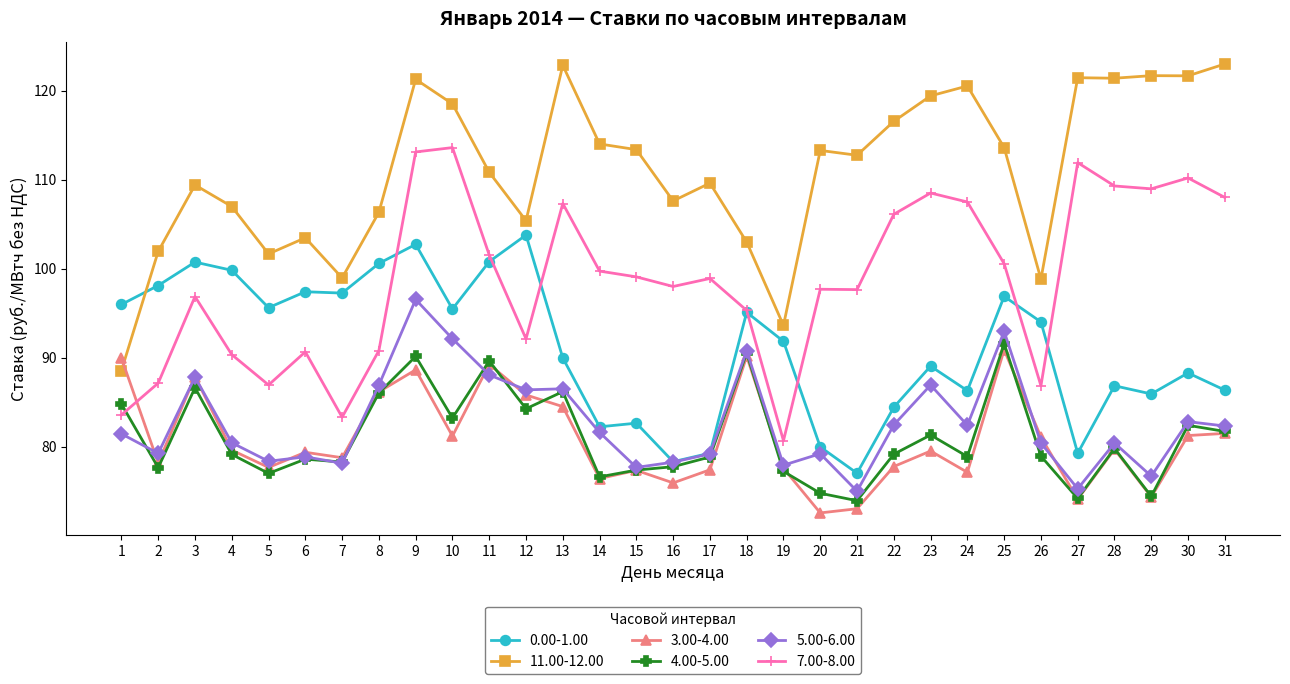

True or false: 7.00-8.00 has a value of 90.3 at 4.

True